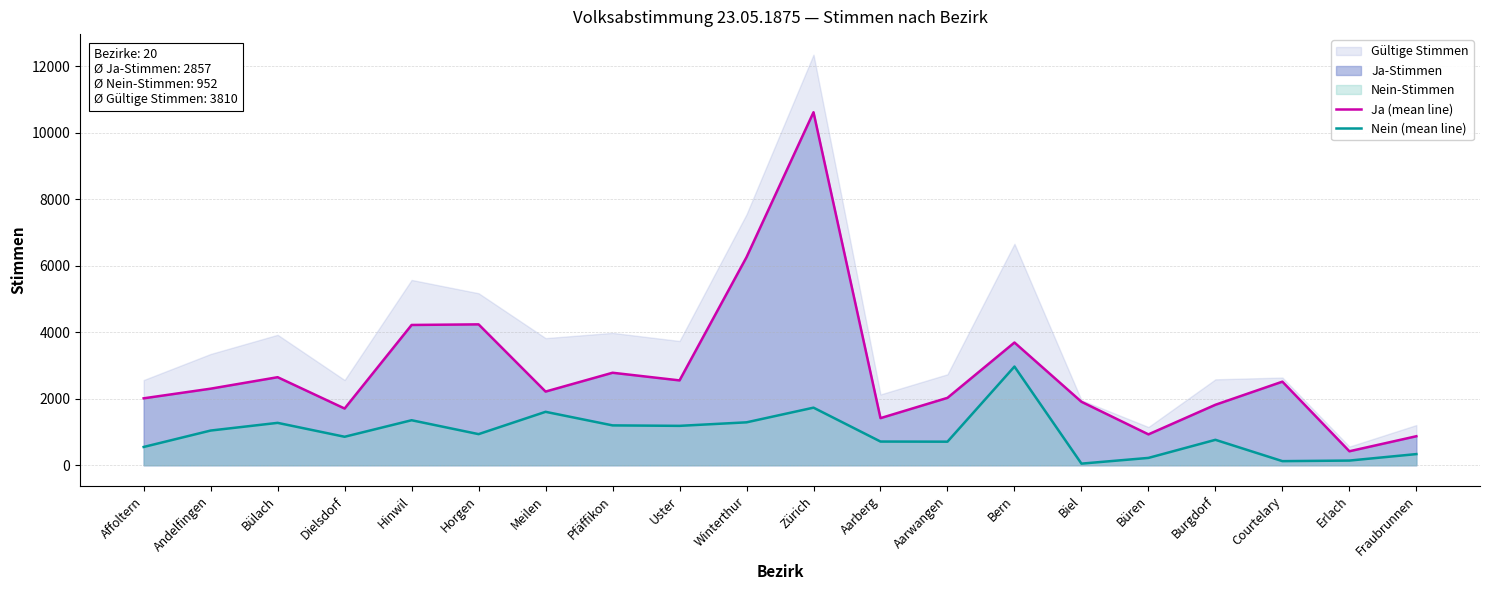

Reading left to right, extract all data points from this chart.

Ja (mean line): 2013	2303	2648	1706	4219	4237	2216	2782	2552	6257	10616	1417	2027	3691	1909	929	1819	2514	421	873
Nein (mean line): 550	1044	1275	857	1354	936	1607	1199	1185	1291	1732	713	709	2968	49	221	765	124	141	336